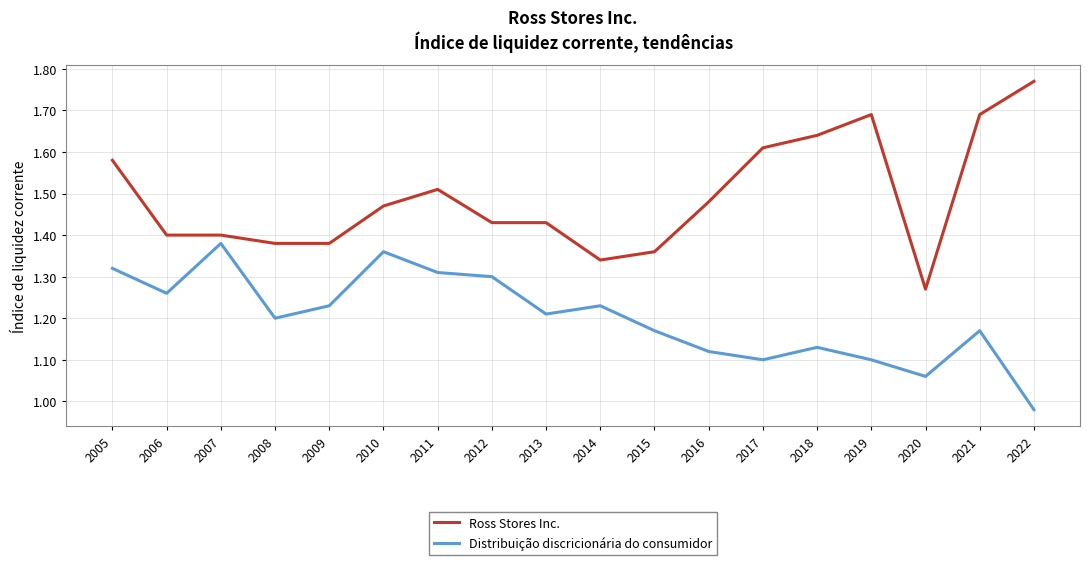

Is it true that Distribuição discricionária do consumidor equals 1.3 at 2012?

True